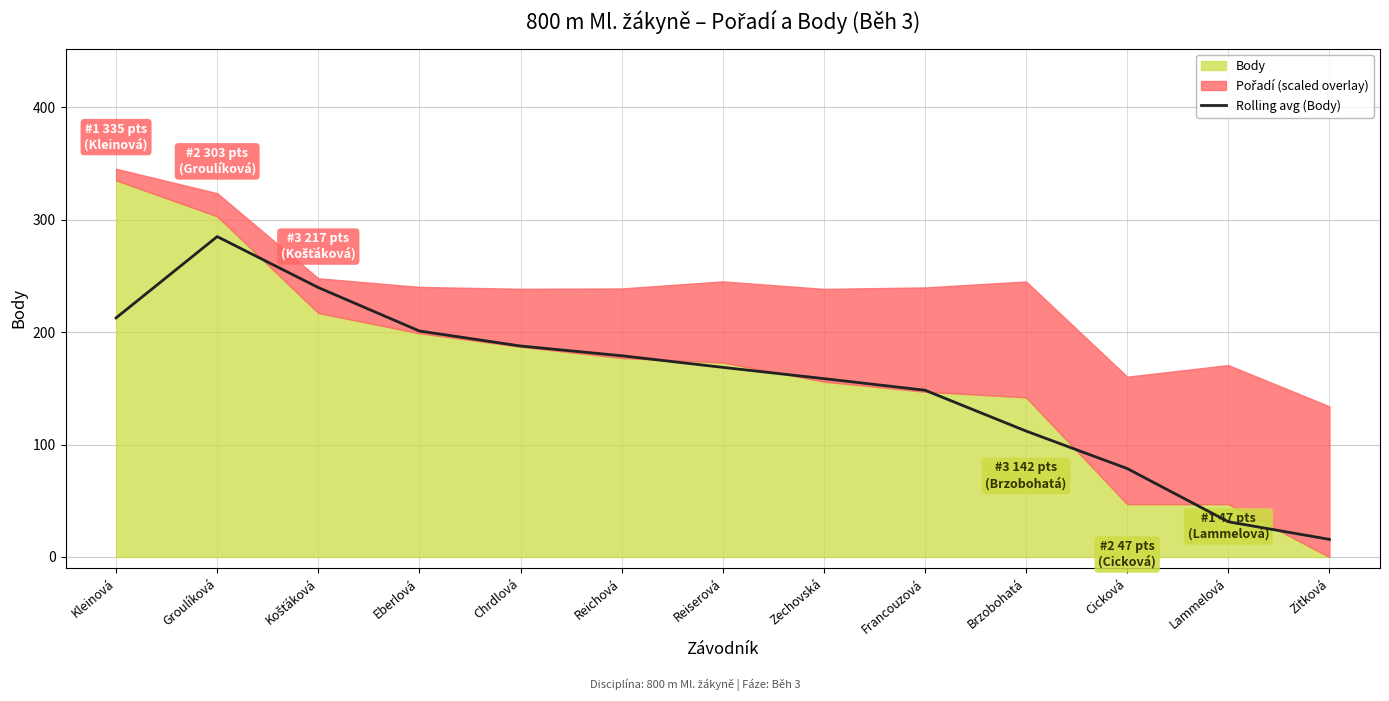

What is the value of the 4th point from the left?

201.0